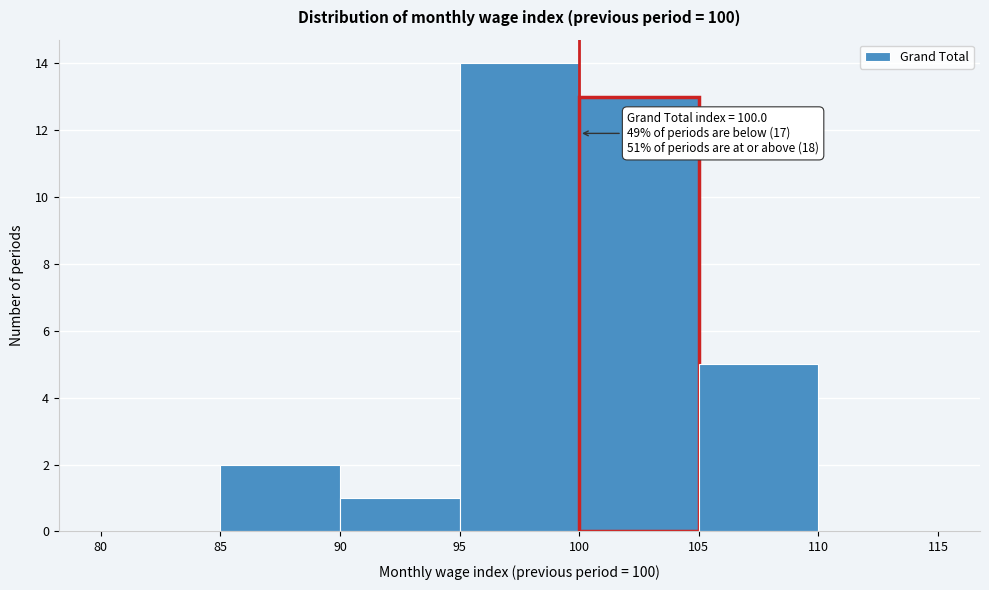

Over which range of the x-axis is the bar tallest?

95 to 100